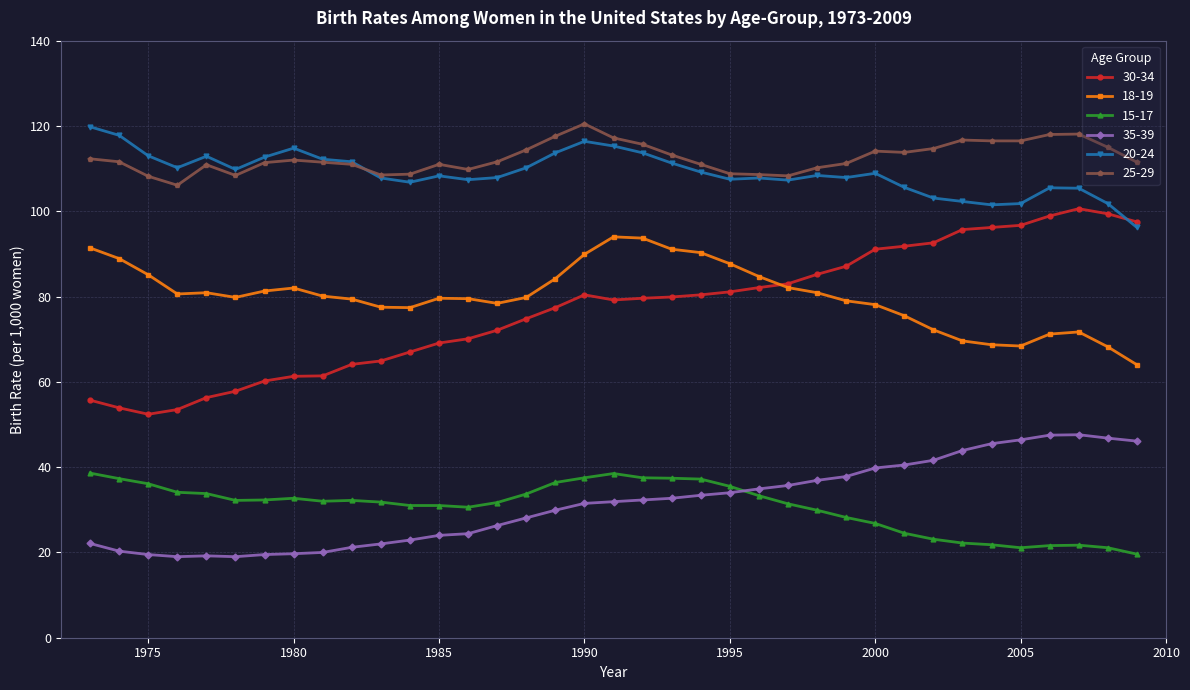

True or false: 18-19 and 20-24 cross at least once.

False